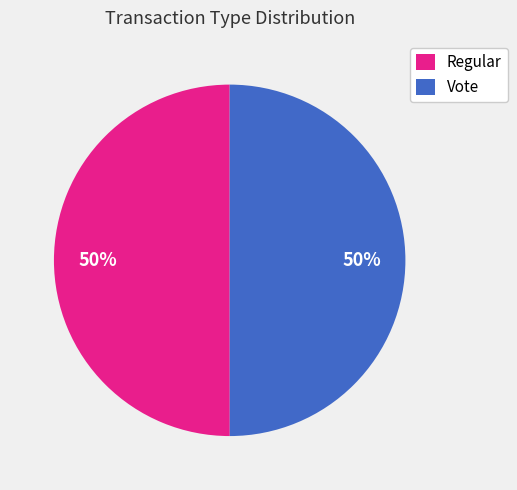

Combined, do Vote and Regular account for over 50%?

Yes